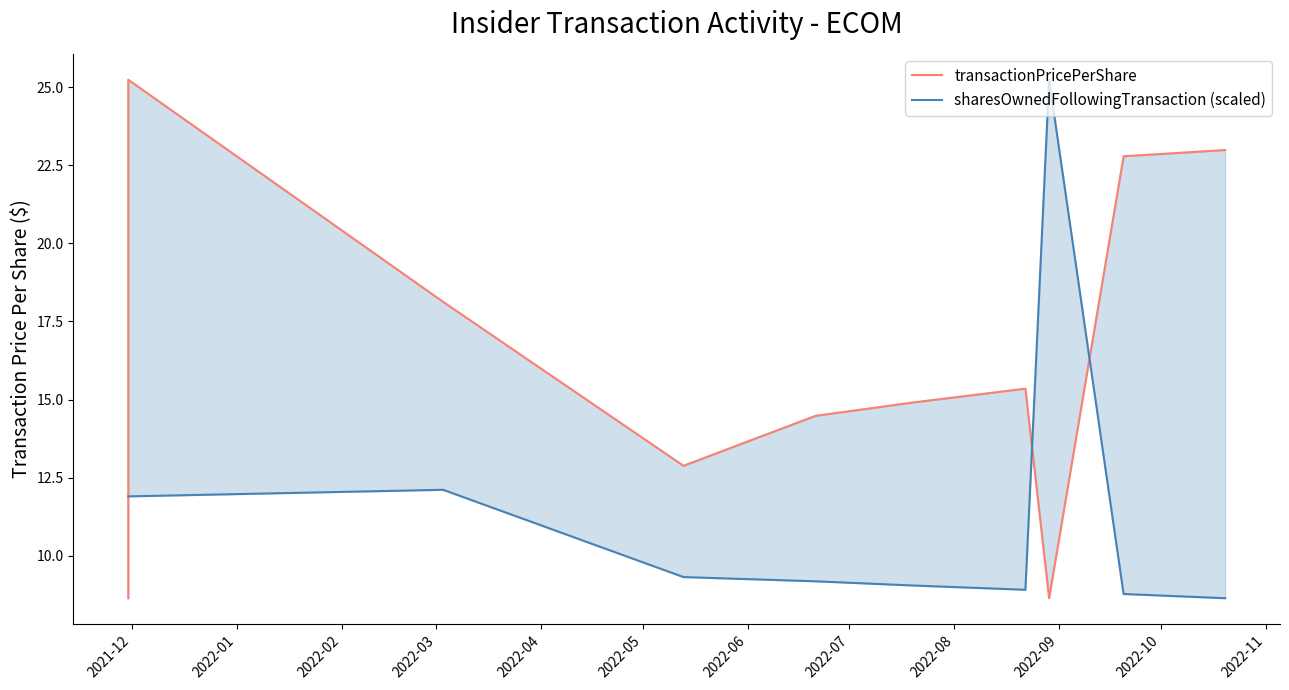

What is the minimum value for transactionPricePerShare?

8.6